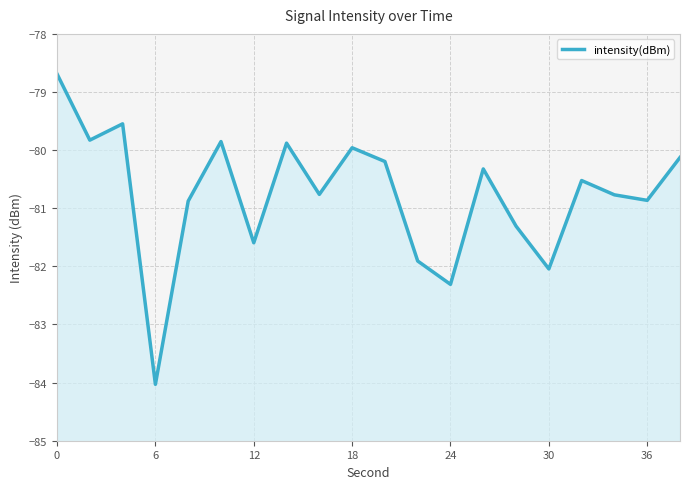

True or false: there are more than 2 points higher than both neighbors.

True